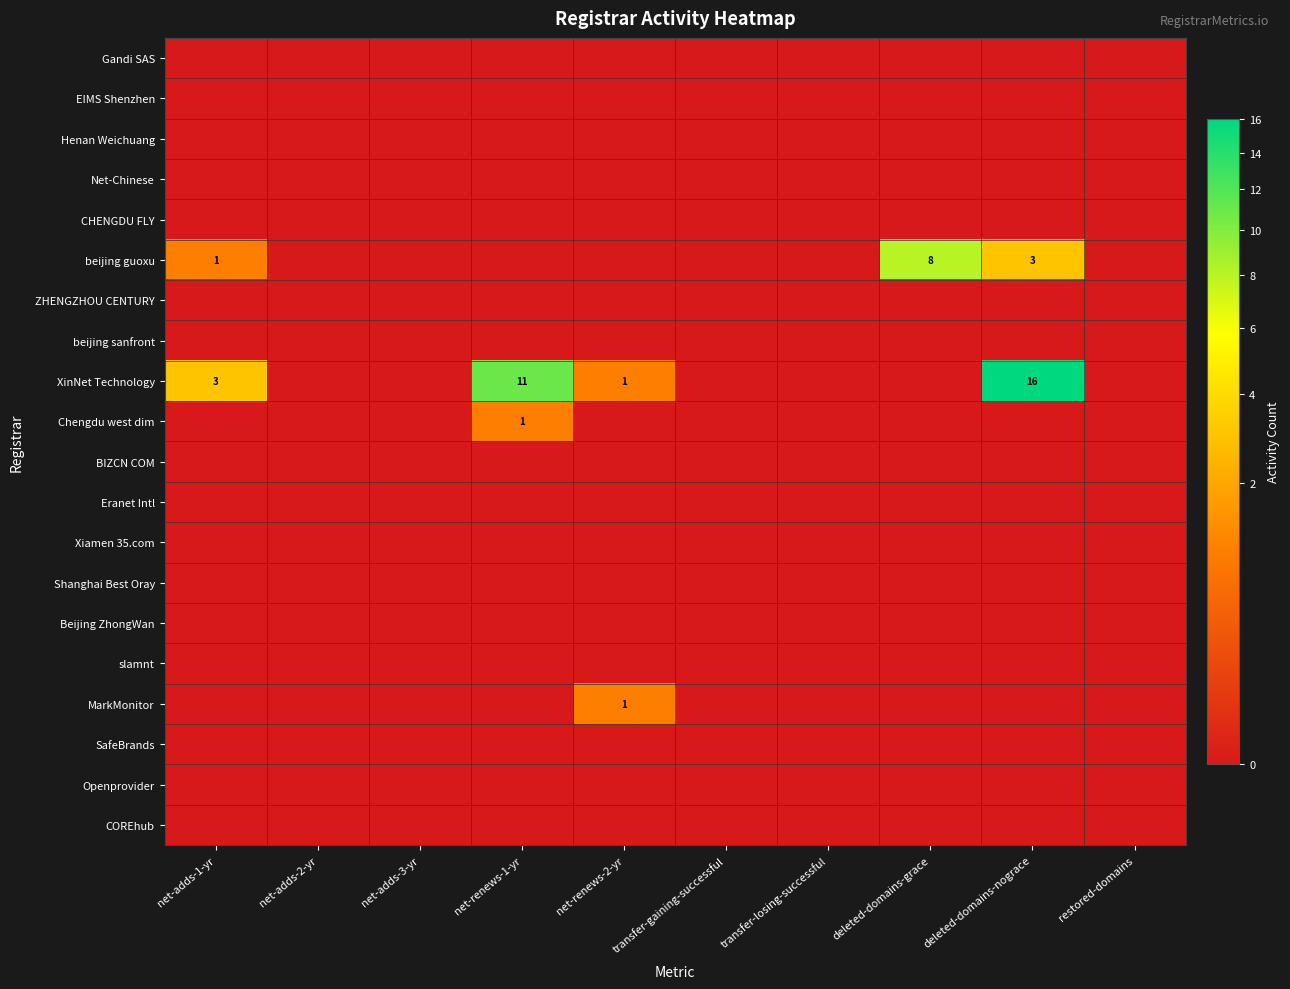

What is the sum of the beijing guoxu values at deleted-domains-nograce and restored-domains?

3